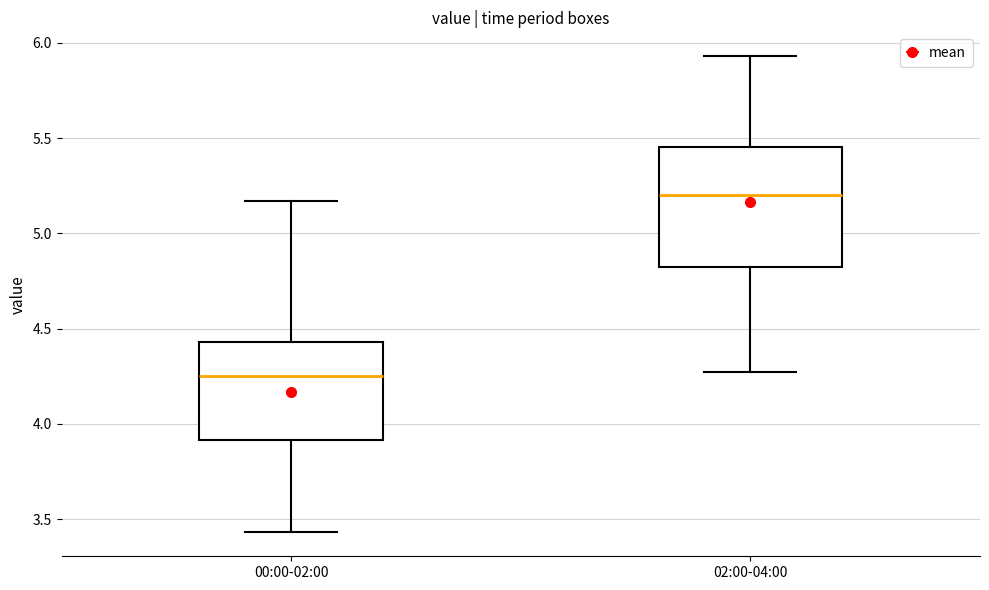

Comparing the boxes themselves (not the whiskers), which one is the tallest?

02:00-04:00